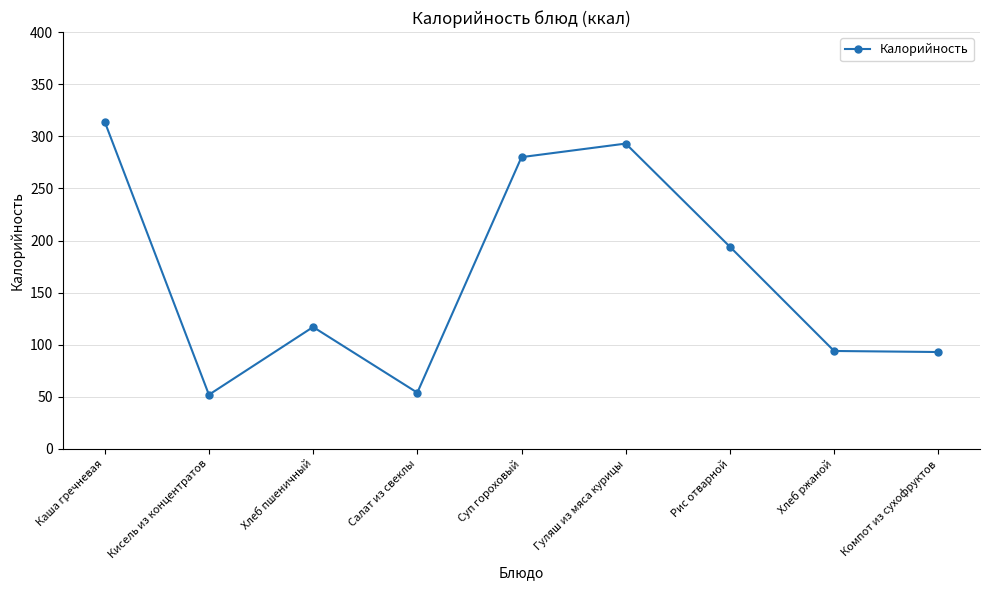

What is the minimum value shown in the chart?

52